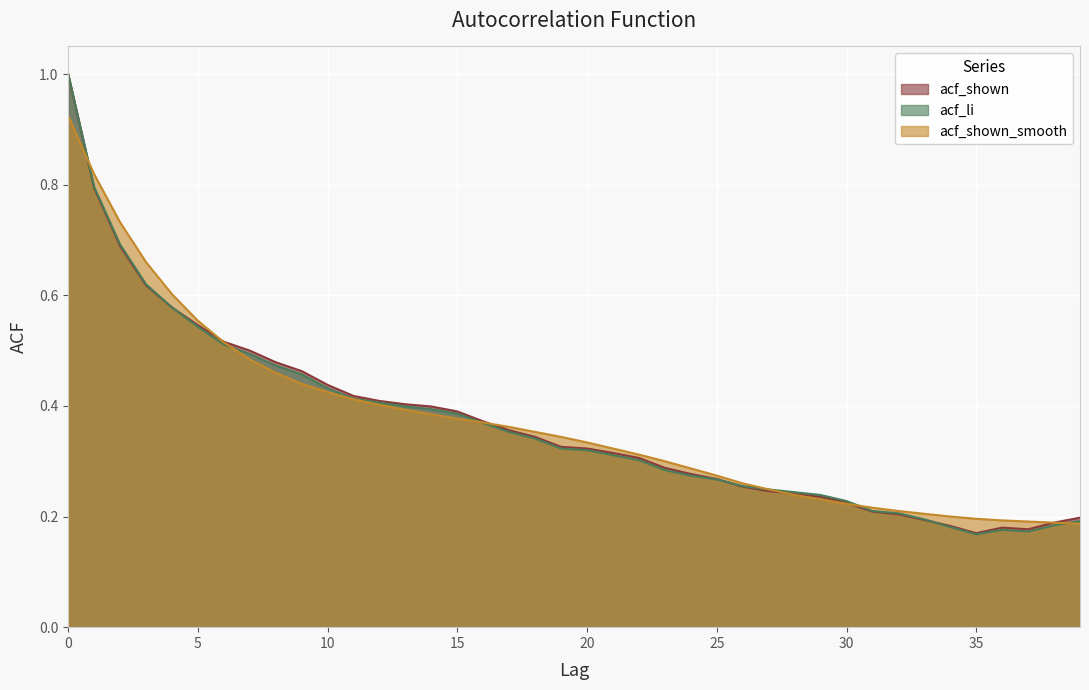

What is the sum of all acf_shown values?

14.7